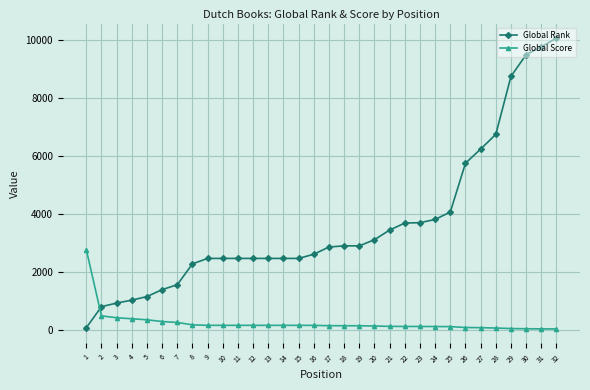

What is the value of the Global Rank point at the 21st from the left?

3440